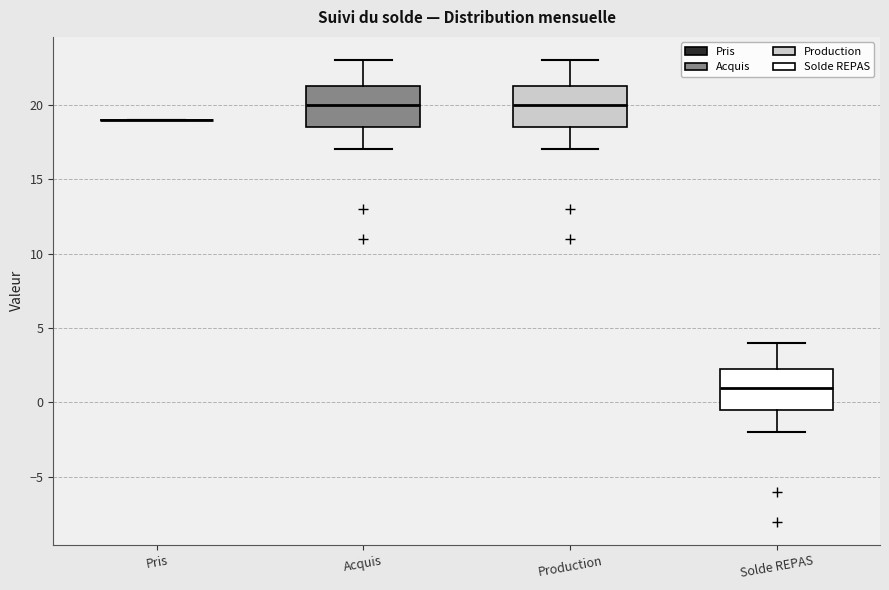

Where does the lower whisker of the box for Production end on the y-axis? The values are not printed on the chart, so give them approximately, as read against the axis.

17.0